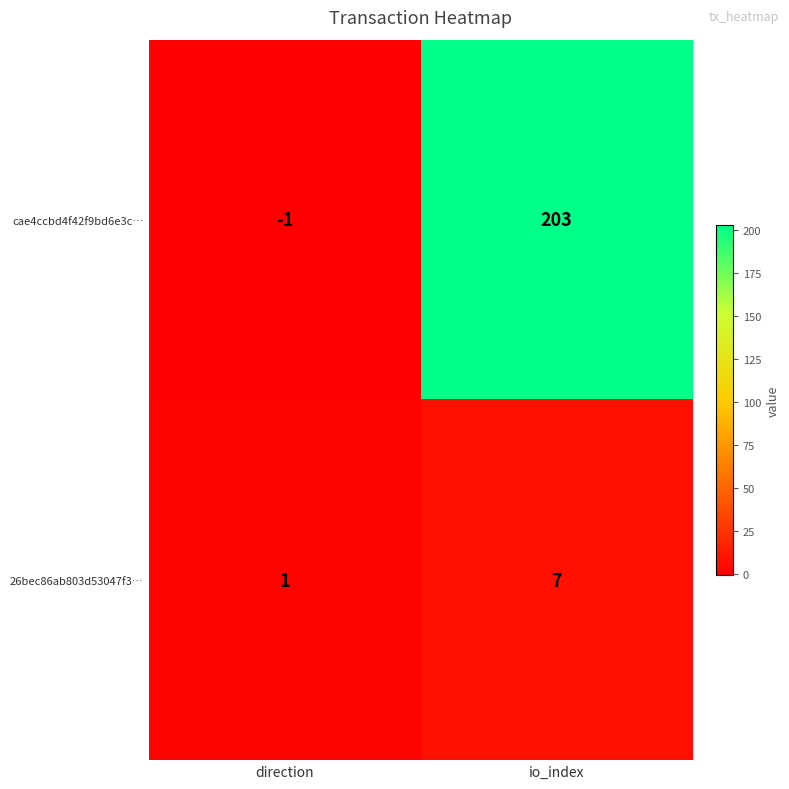

Which series has the largest total across all categories?

cae4ccbd4f42f9bd6e3c…